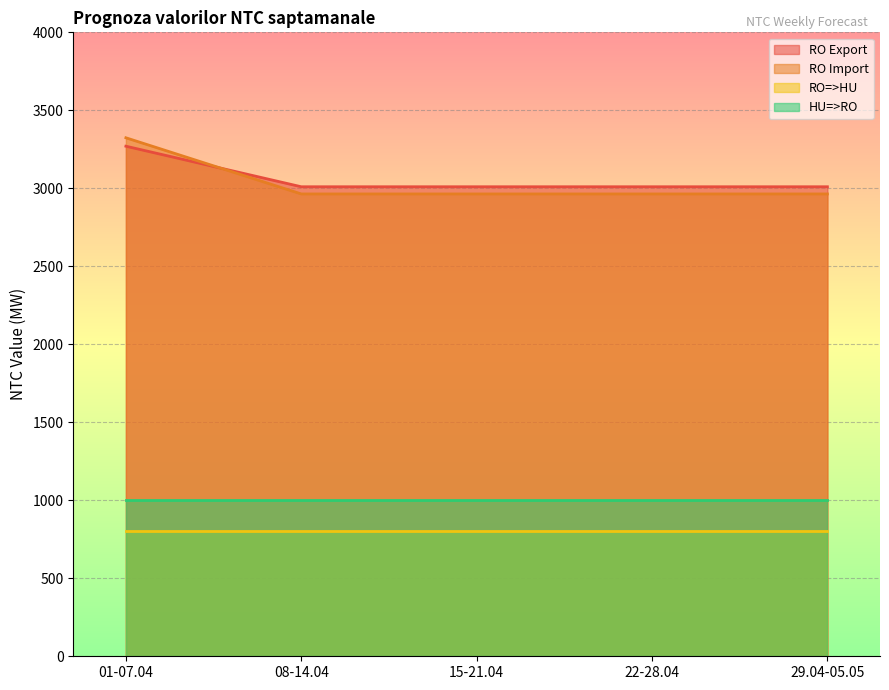

What position from the right is 22-28.04?

2